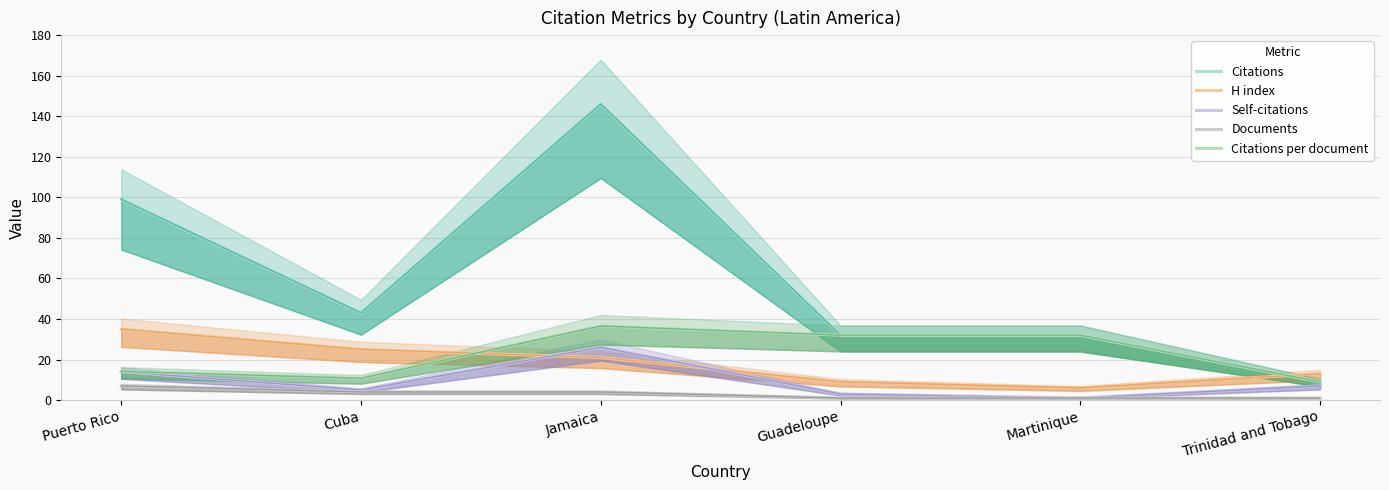

How many times do H index and Self-citations cross each other?

2